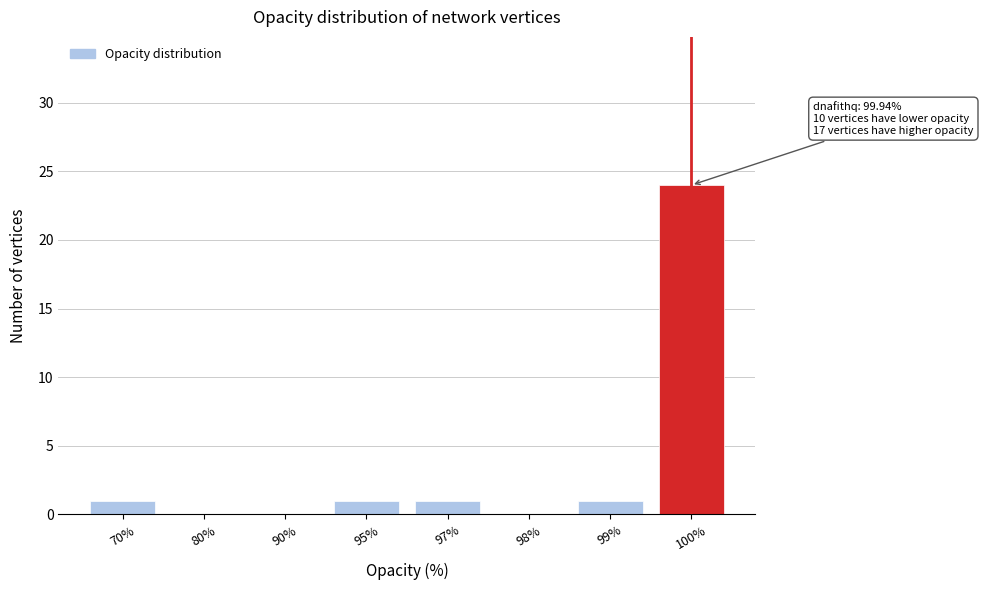

Reading left to right, extract all data points from this chart.

70%=1	80%=0	90%=0	95%=1	97%=1	98%=0	99%=1	100%=24